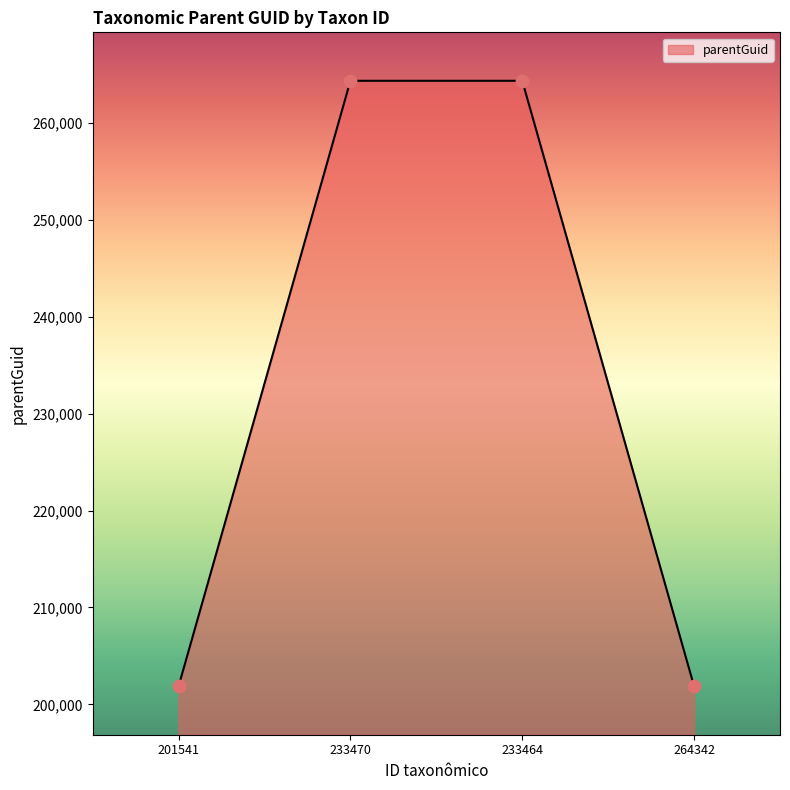

Which has a higher value, 201541 or 233464?

233464